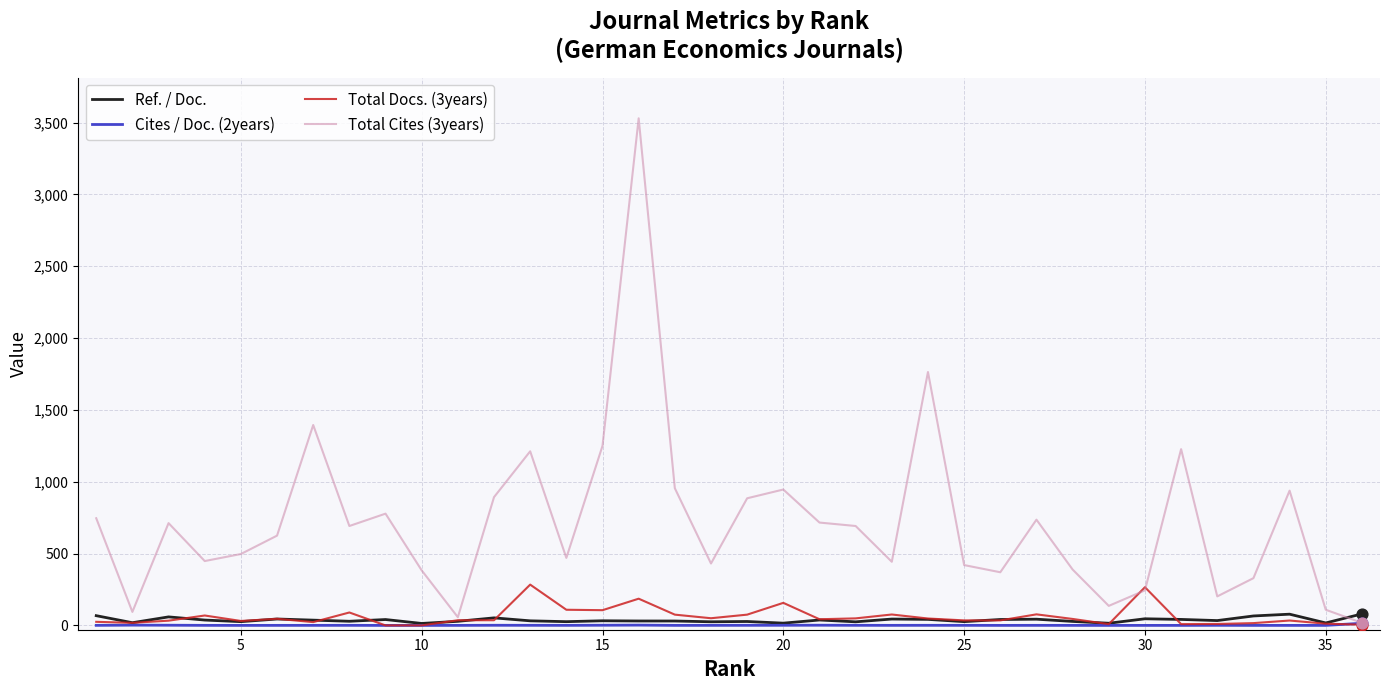

At how many categories does at least one series exceed 1811?

1